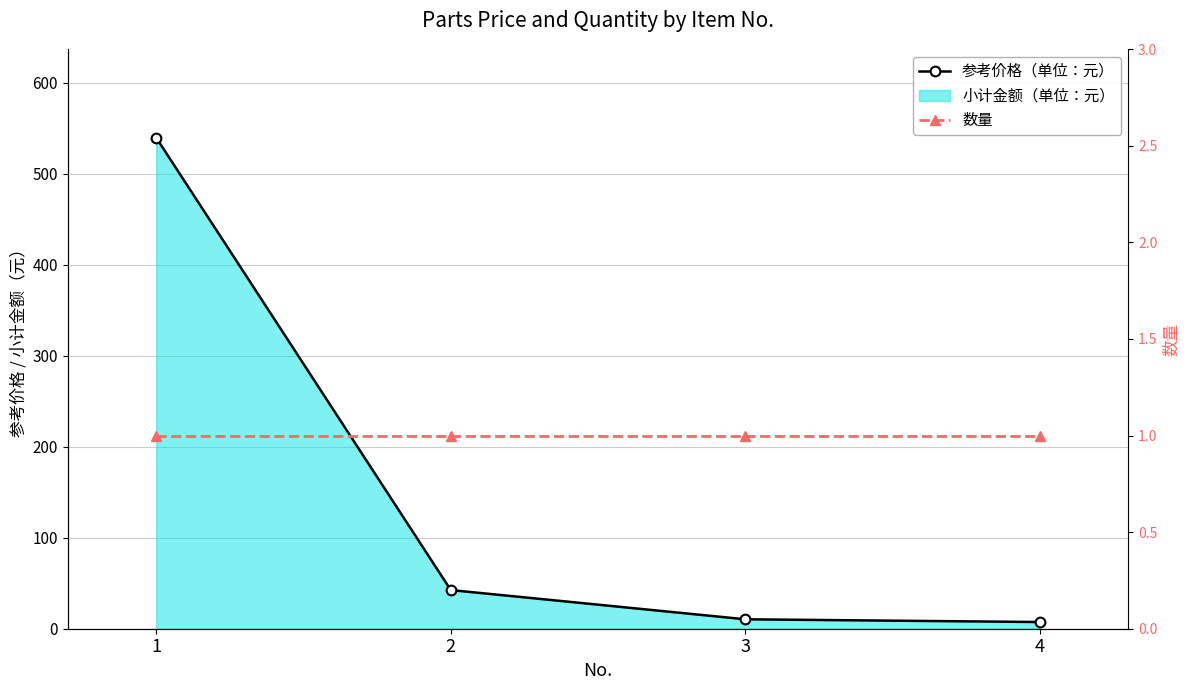

True or false: 数量 and 参考价格（单位：元） intersect in this chart.

False